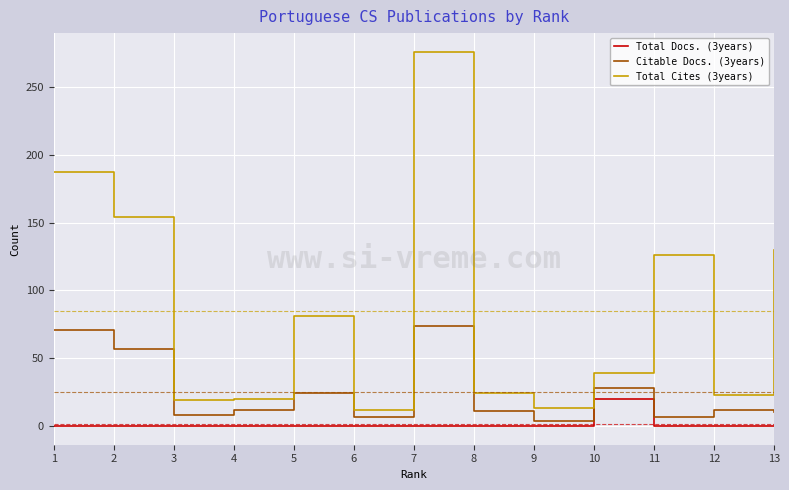

True or false: Citable Docs. (3years) has more than 2 interior local peaks.

True